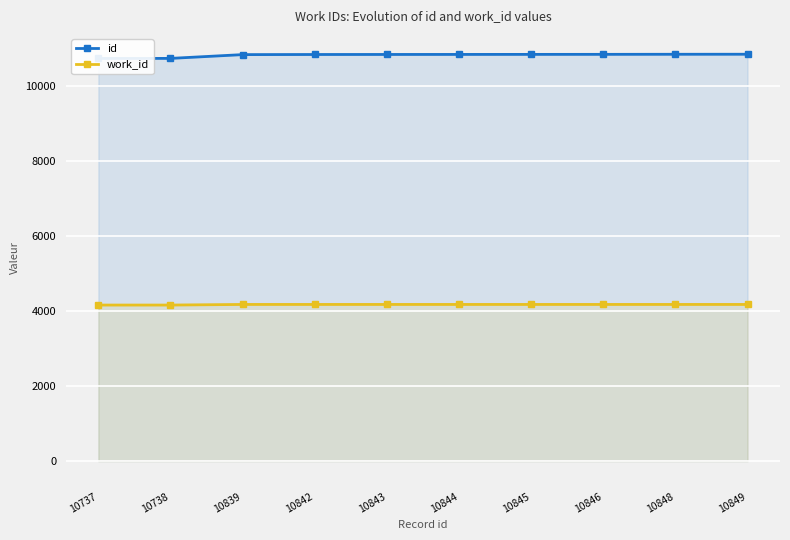

What is the value of the id point at the 5th from the left?

10843